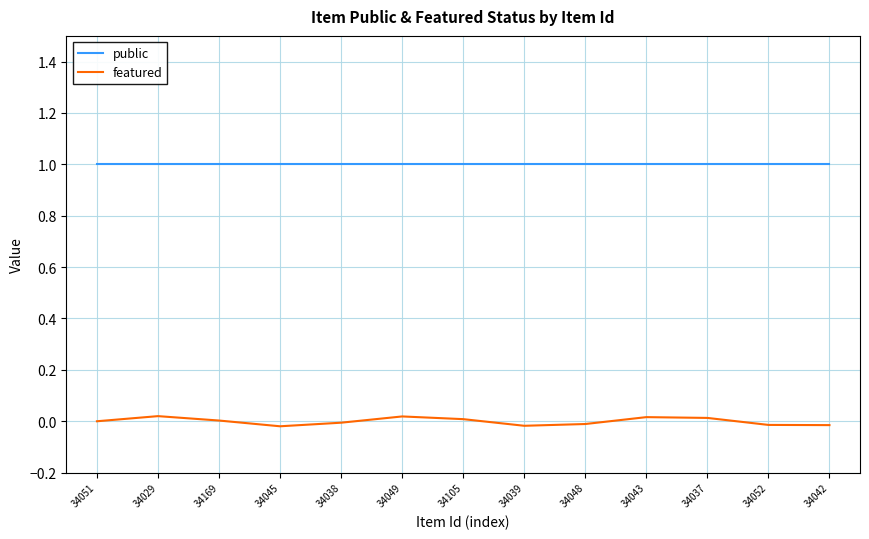

Is it true that featured equals -0.0 at 34039?

False